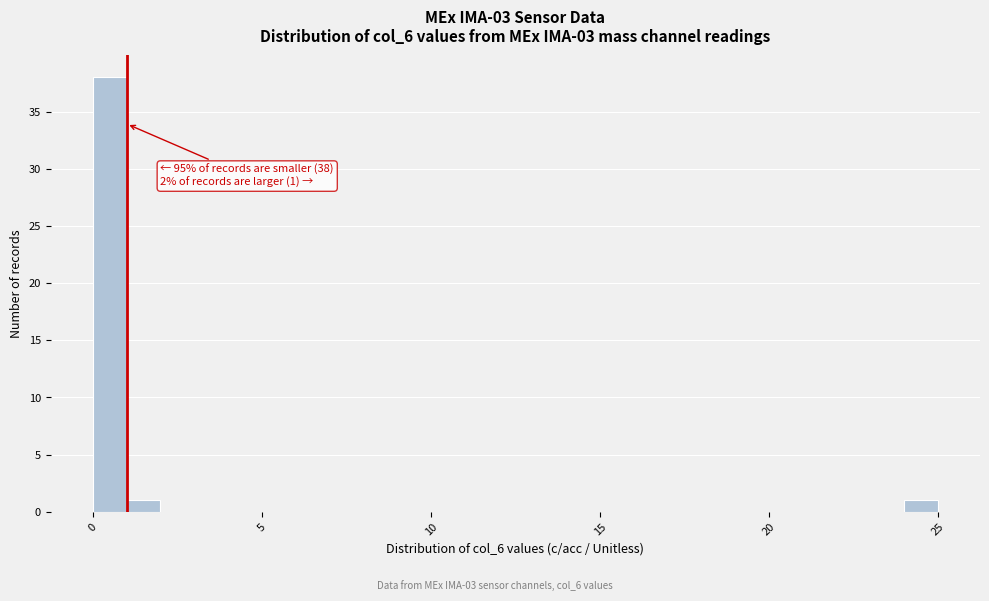

Around what value on the x-axis is the tallest bar? Give the approximate position of its centre, as read against the axis.

0.5